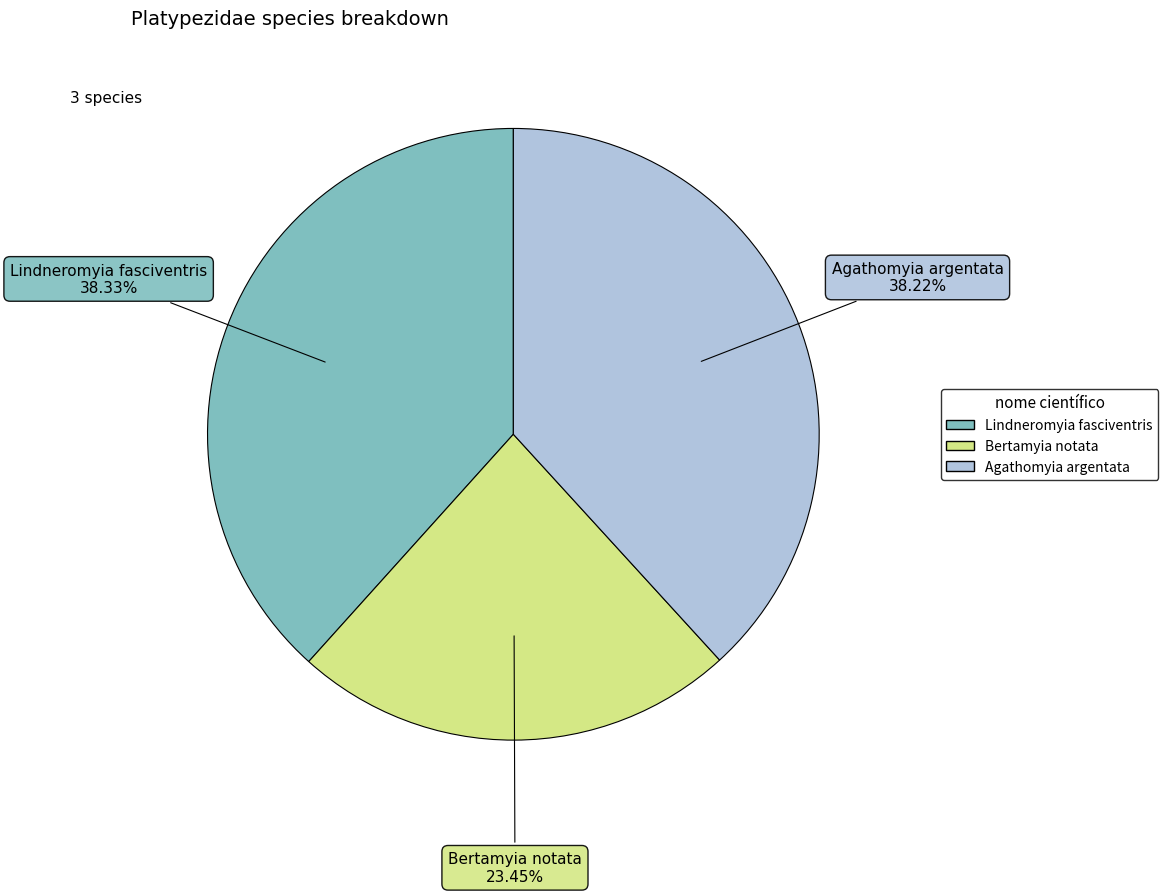

Is there a majority slice in this chart?

No